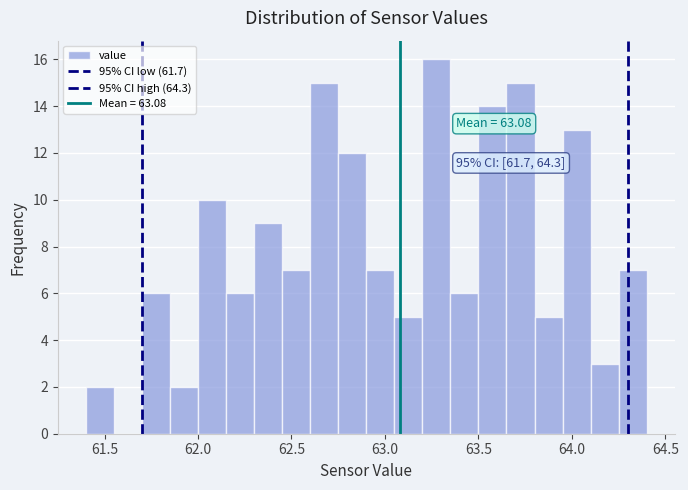

Around what value on the x-axis is the tallest bar? Give the approximate position of its centre, as read against the axis.

63.30